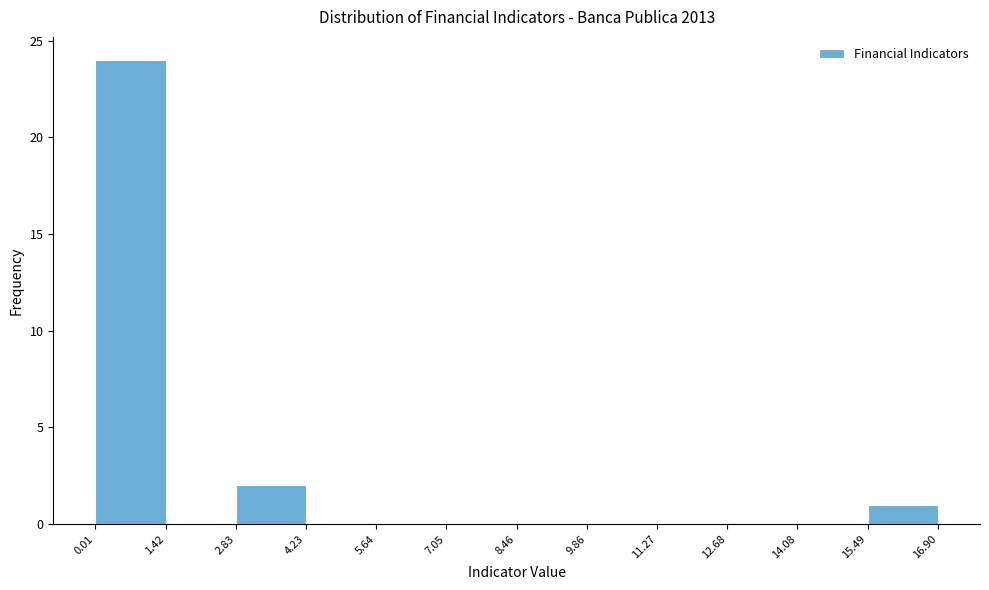

Reading left to right, list every bar in this chart as the range it spans on the x-axis followed by its height. The values are not printed on the chart, so give them approximately, as read against the axis.

0.01 to 1.42: 24
1.42 to 2.83: 0
2.83 to 4.23: 2
4.23 to 5.64: 0
5.64 to 7.05: 0
7.05 to 8.46: 0
8.46 to 9.86: 0
9.86 to 11.27: 0
11.27 to 12.68: 0
12.68 to 14.08: 0
14.08 to 15.49: 0
15.49 to 16.90: 1